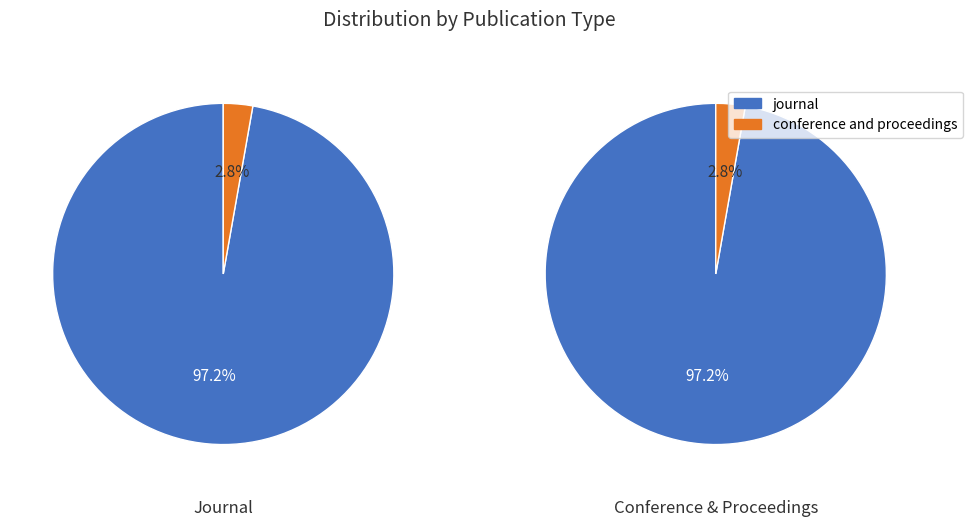

To the nearest percent, what is the average slice percentage?

50%